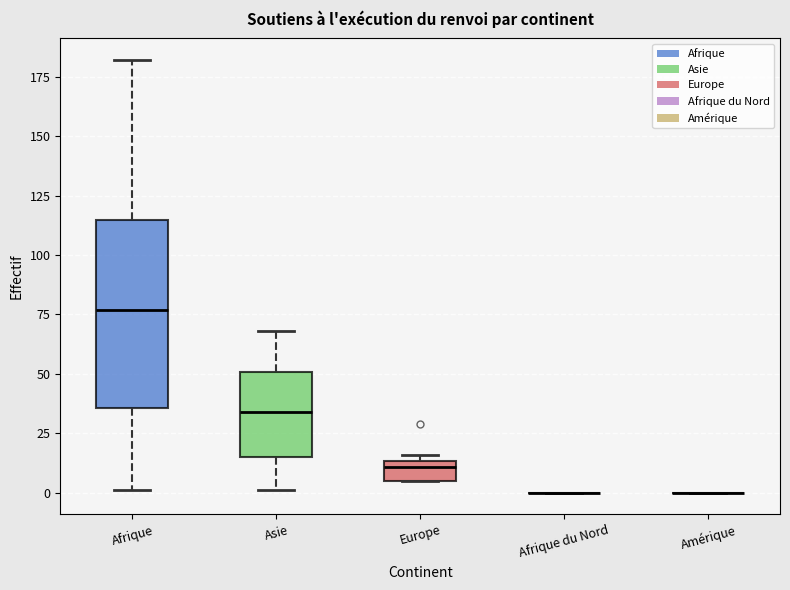

Reading left to right, read every box against the y-axis: the position of its median line, the range the box covers, and the ends of its whiskers. The values are not printed on the chart, so give them approximately, as read against the axis.

Afrique: median 75, box 35 to 115, whiskers 0 to 180
Asie: median 35, box 15 to 50, whiskers 0 to 70
Europe: median 10, box 5 to 15, whiskers 5 to 15 (just above the box's upper edge)
Afrique du Nord: box collapsed to a line at 0, whiskers 0 to 0
Amérique: box collapsed to a line at 0, whiskers 0 to 0